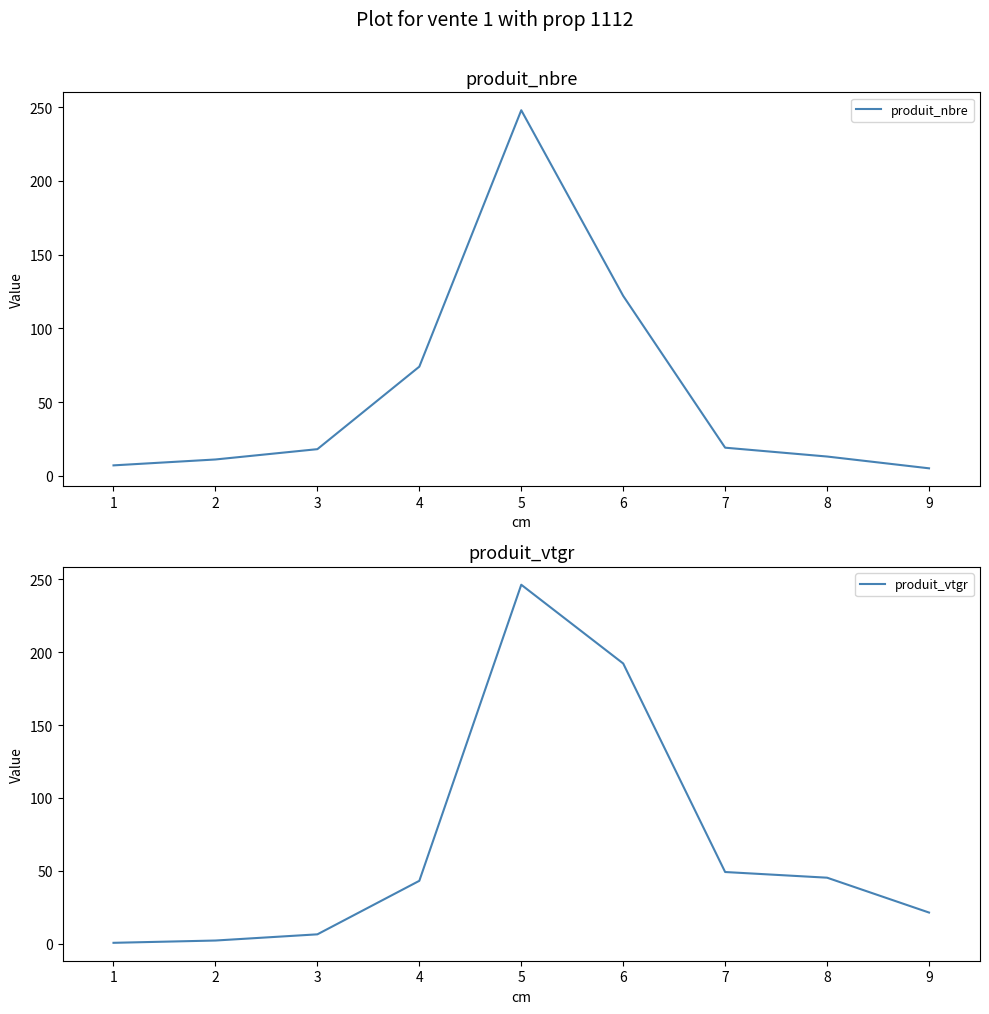

What is the highest value of the produit_nbre series?

248